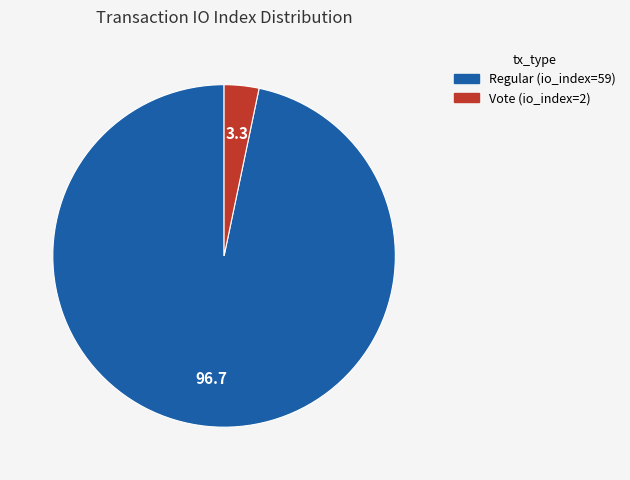

Does any single category account for the majority?

Yes